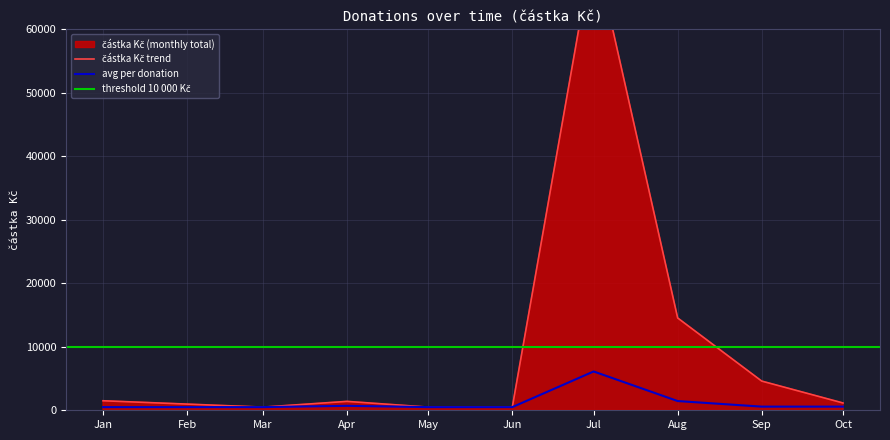

At which label does avg per donation reach its peak?

Jul